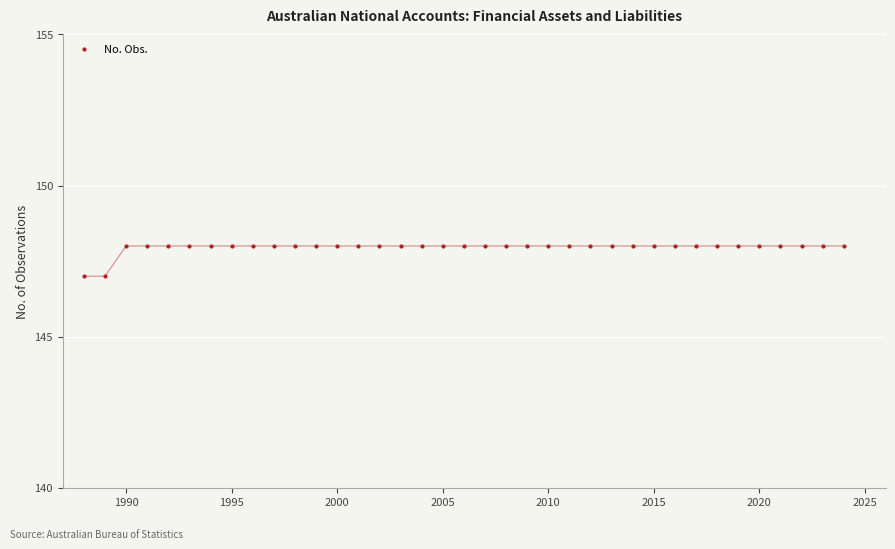

What is the value of the 34th point from the left?

148